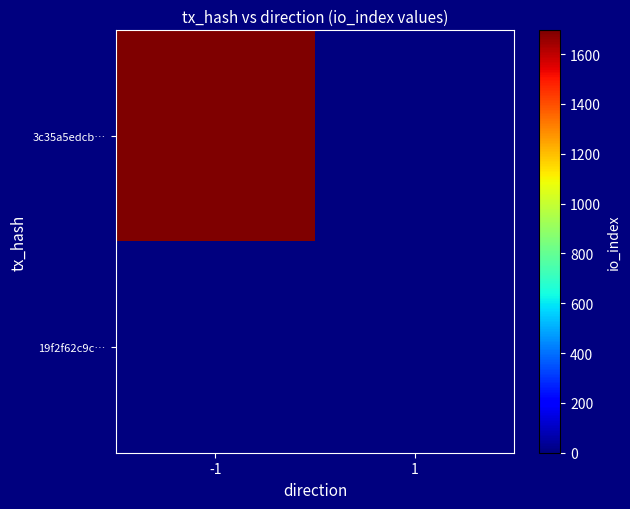

Count the number of data series in this chart.

2